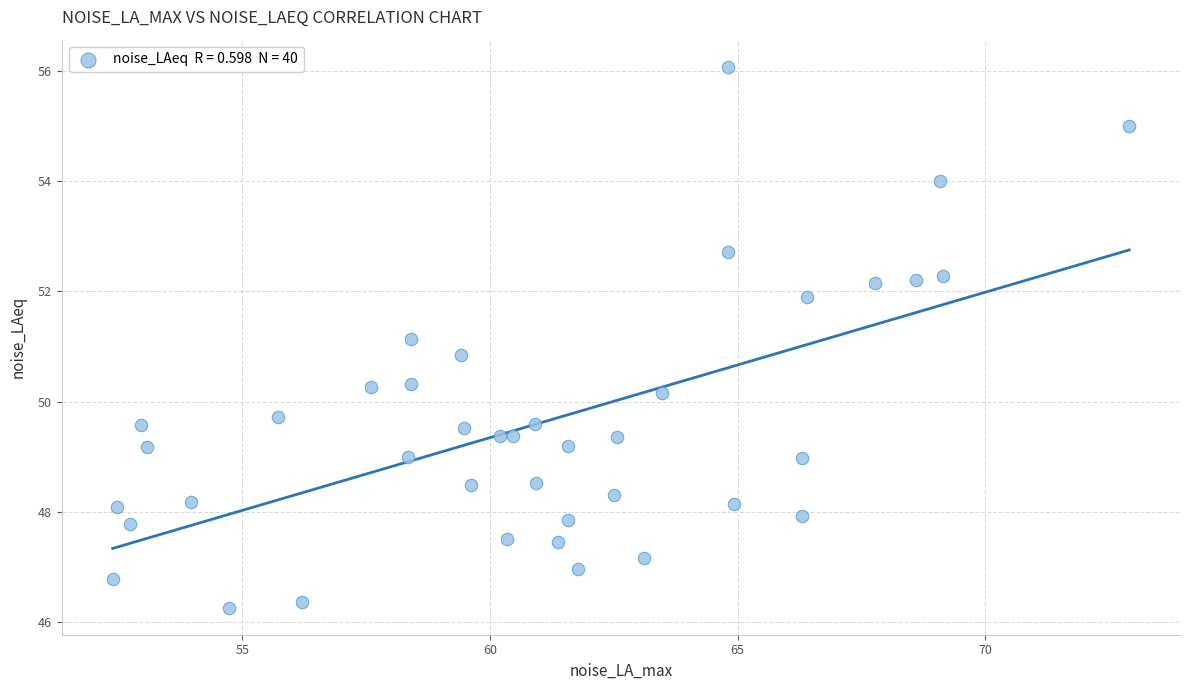

What is the range of X values (max minus min)?

20.5